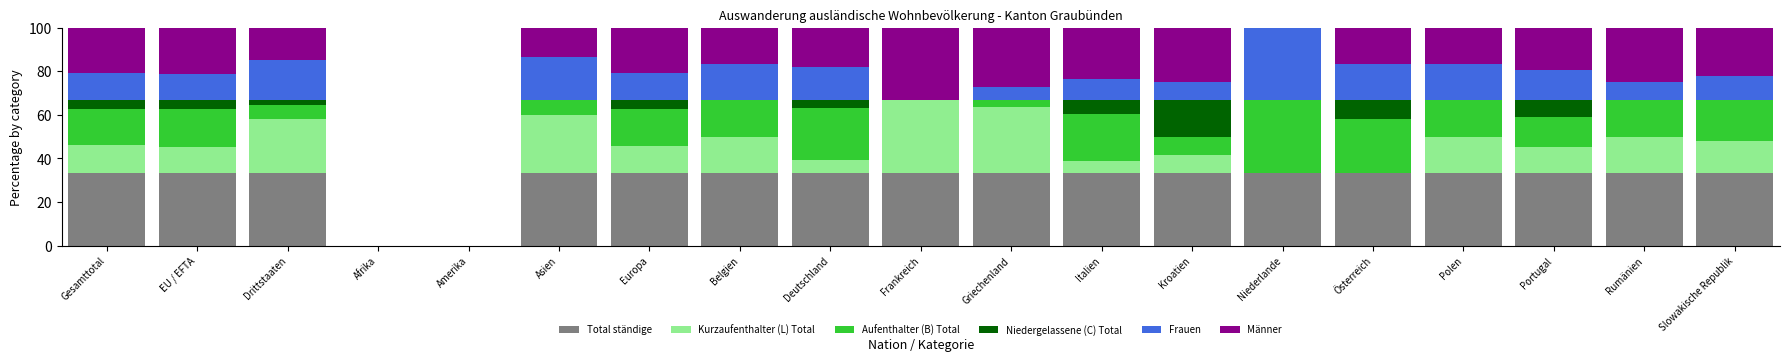

What is the approximate value of Total ständige at Europa?

33.3